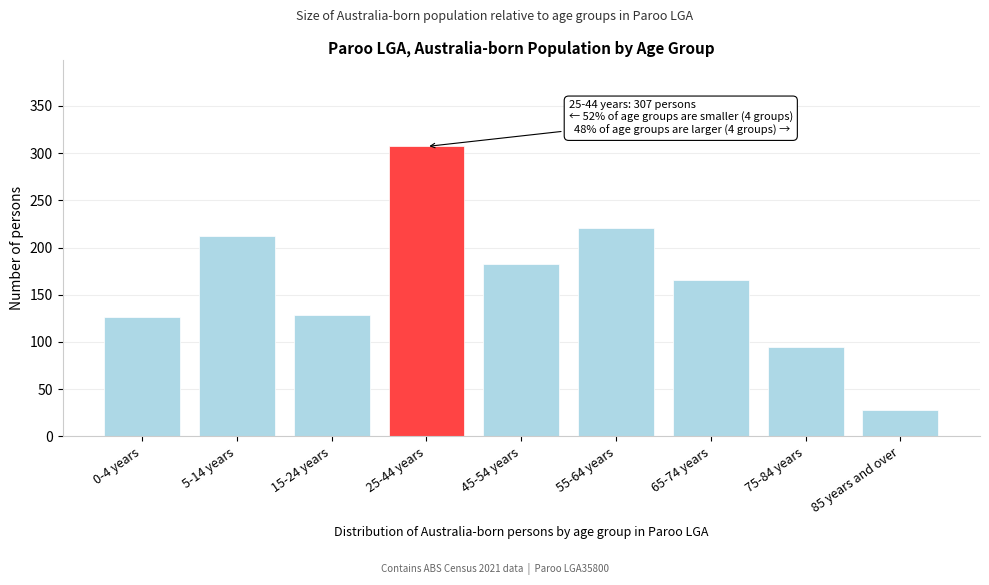

Reading left to right, transcribe all the data shown in this chart.

0-4 years=126	5-14 years=212	15-24 years=129	25-44 years=307	45-54 years=182	55-64 years=221	65-74 years=166	75-84 years=95	85 years and over=28